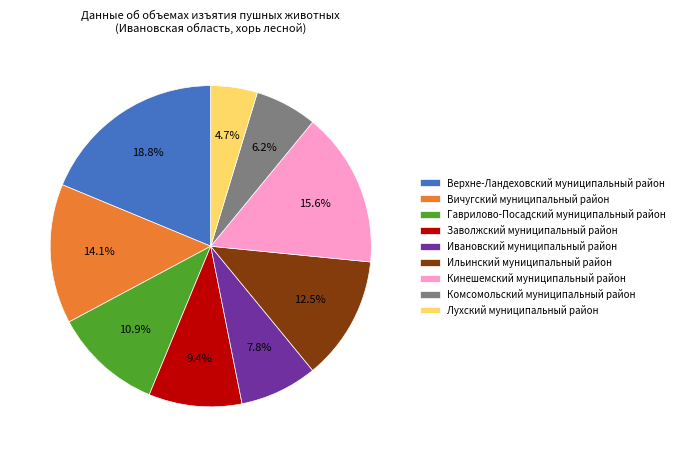

Rank the categories by value from highest to lowest.

Верхне-Ландеховский муниципальный район, Кинешемский муниципальный район, Вичугский муниципальный район, Ильинский муниципальный район, Гаврилово-Посадский муниципальный район, Заволжский муниципальный район, Ивановский муниципальный район, Комсомольский муниципальный район, Лухский муниципальный район